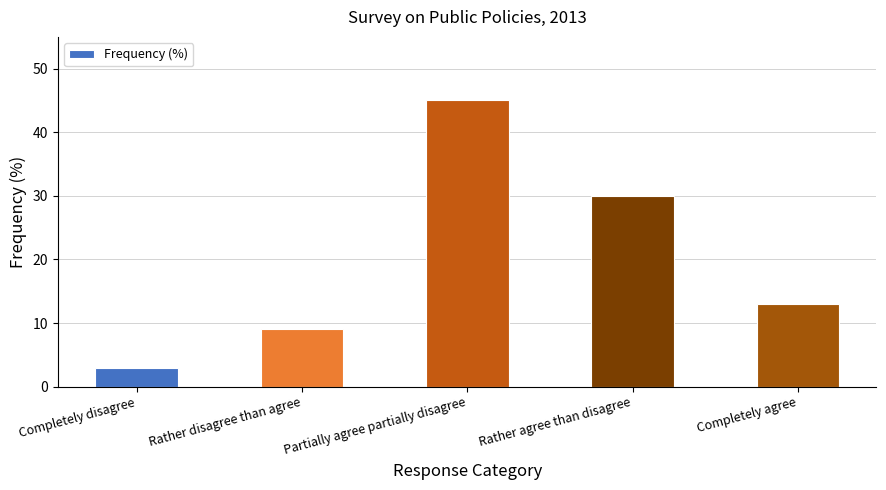

Approximately how many times larger is the value at Rather agree than disagree compared to Rather disagree than agree?

3.3